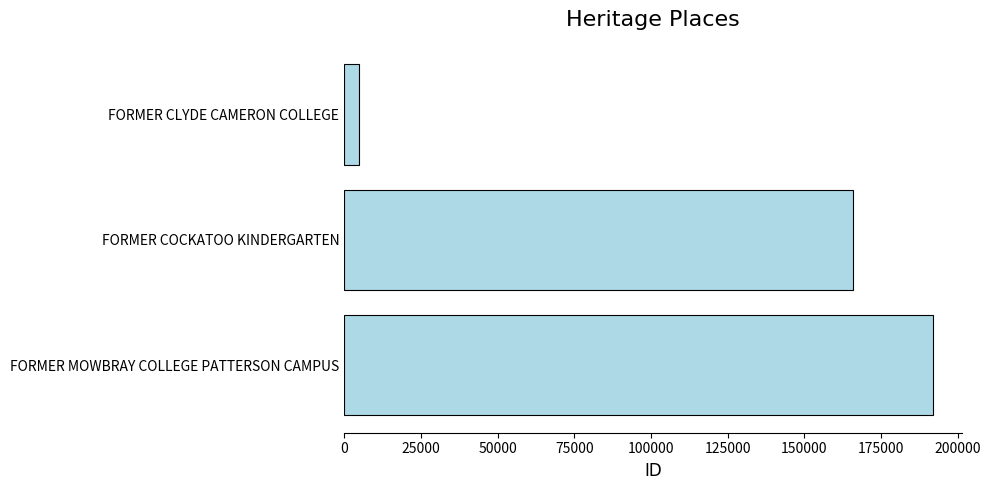

List the labels in order of value, largest first.

FORMER MOWBRAY COLLEGE PATTERSON CAMPUS, FORMER COCKATOO KINDERGARTEN, FORMER CLYDE CAMERON COLLEGE